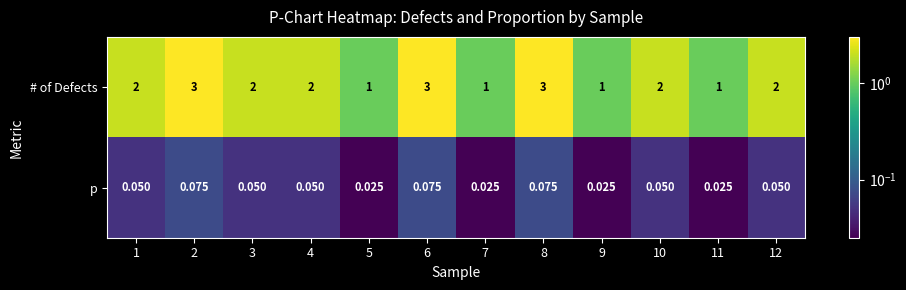

Is the value of # of Defects at 7 greater than the value of p at 7?

Yes